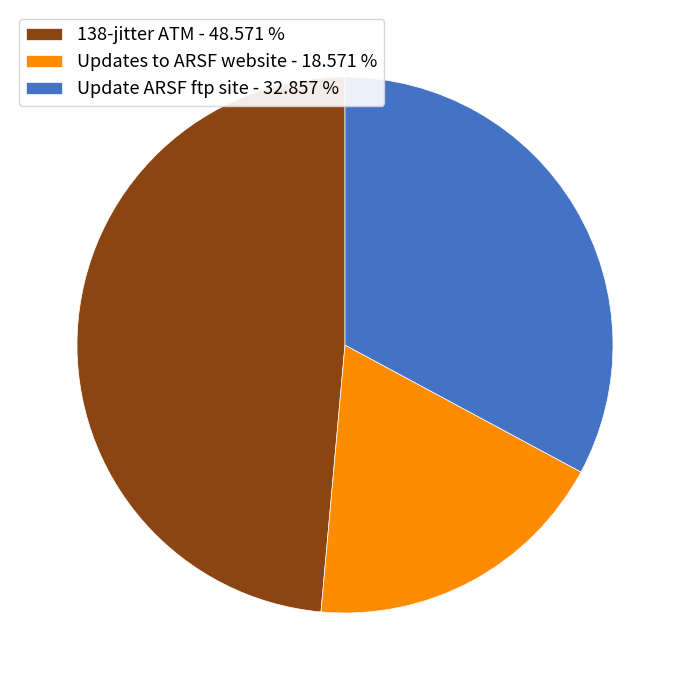

Count the number of slices in the pie.

3